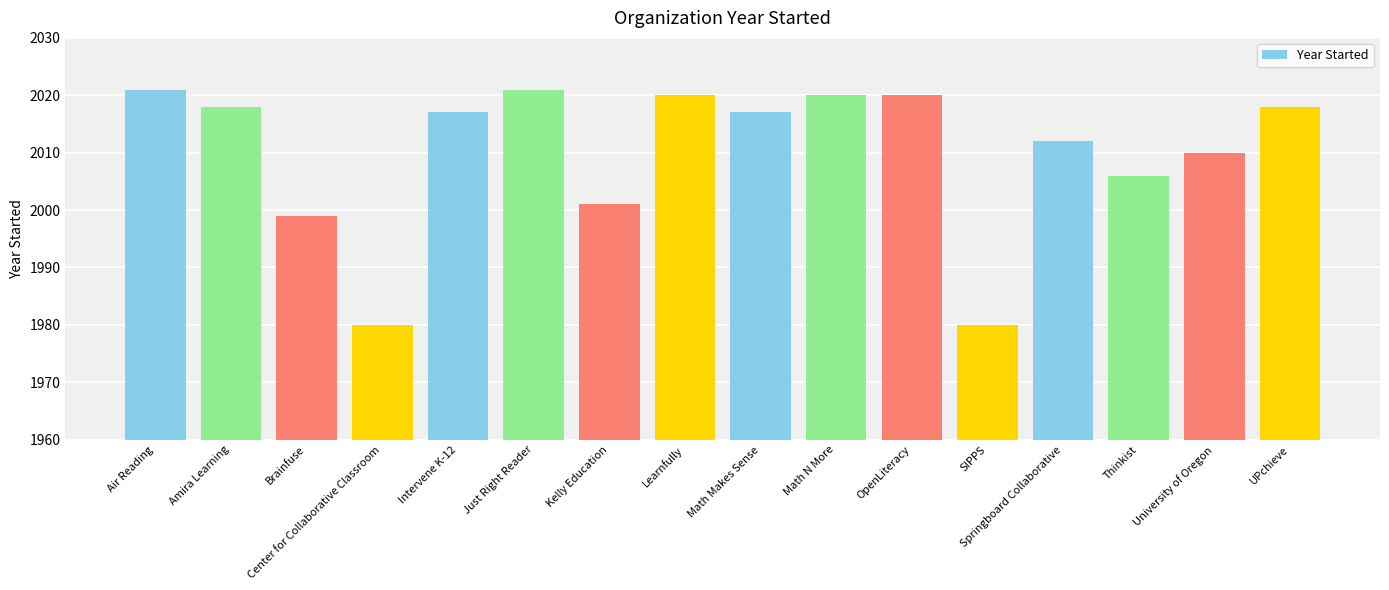

What is the greatest value displayed?

2021